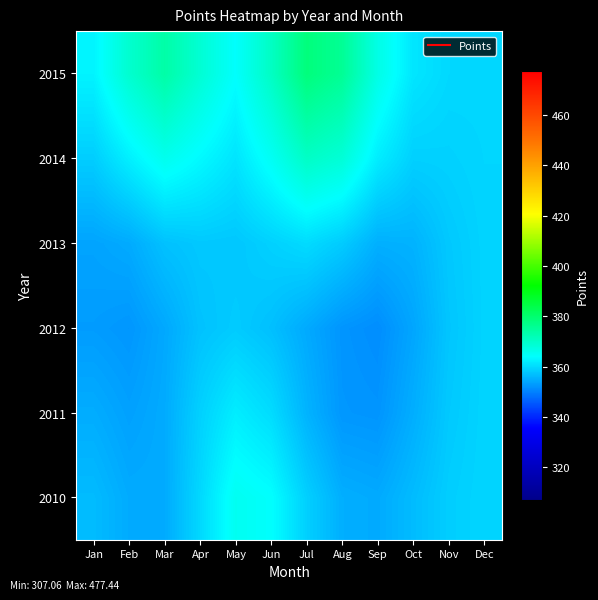

At which category is the sum across all series the highest?

Jul